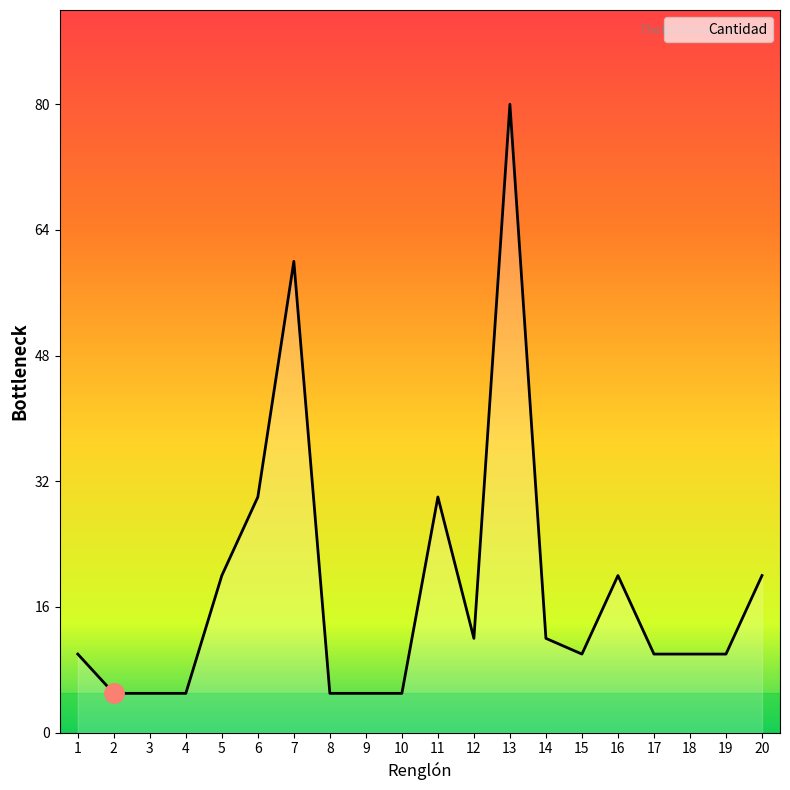

Between 6 and 5, which is larger?

6